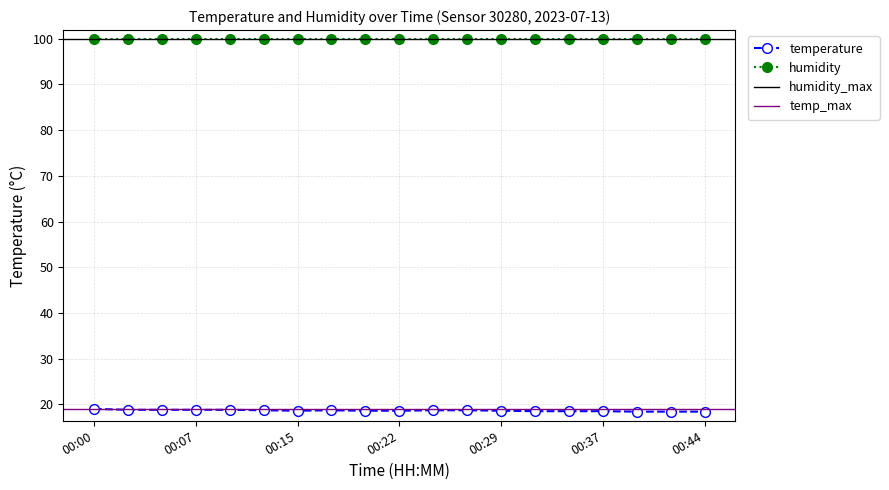

Rank the categories by value from lowest to highest.

00:39, 00:42, 00:44, 00:32, 00:34, 00:37, 00:15, 00:19, 00:22, 00:29, 00:12, 00:17, 00:24, 00:27, 00:02, 00:05, 00:07, 00:10, 00:00